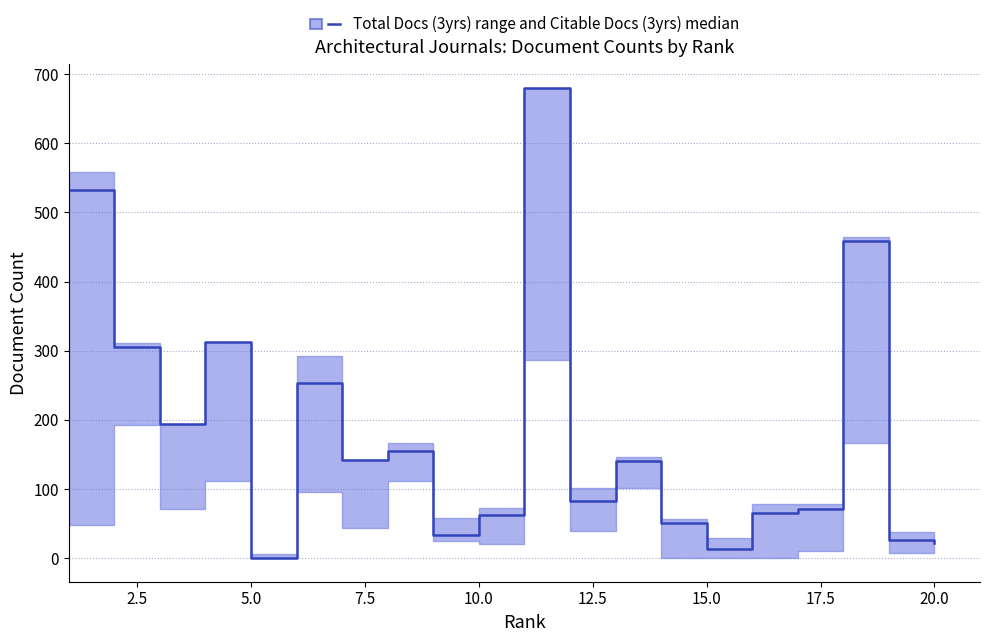

Where is the first local minimum?

5.0